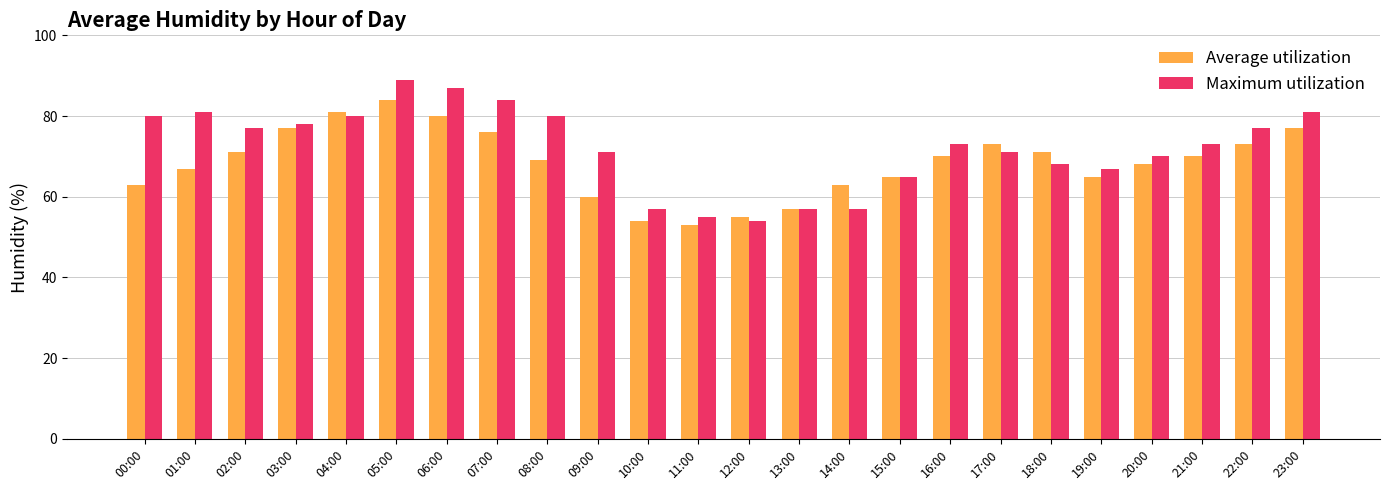

What is the sum of the Maximum utilization values at 00:00 and 23:00?

161